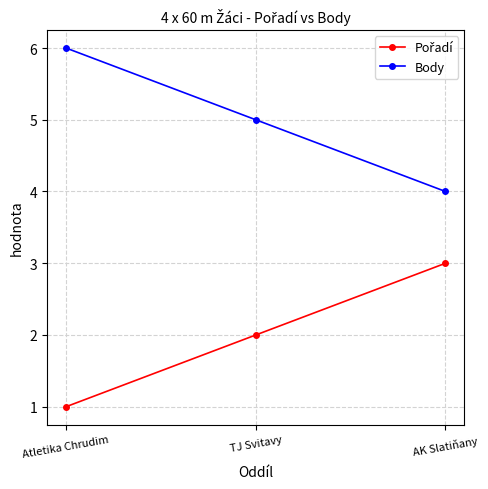

Is it true that Body equals 2 at TJ Svitavy?

False